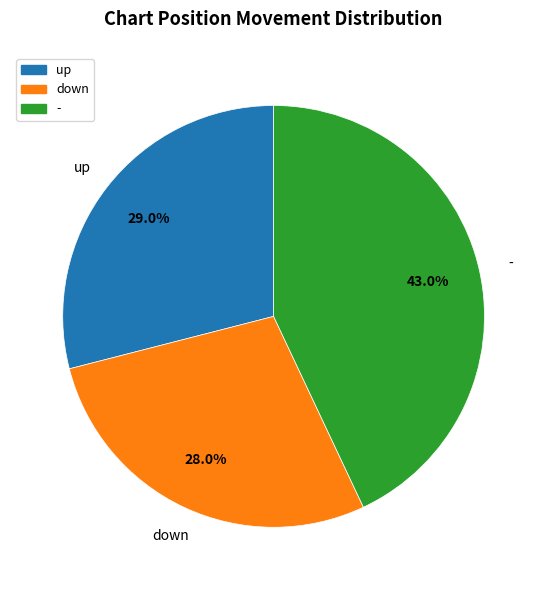

To the nearest percent, what portion does up represent?

29%